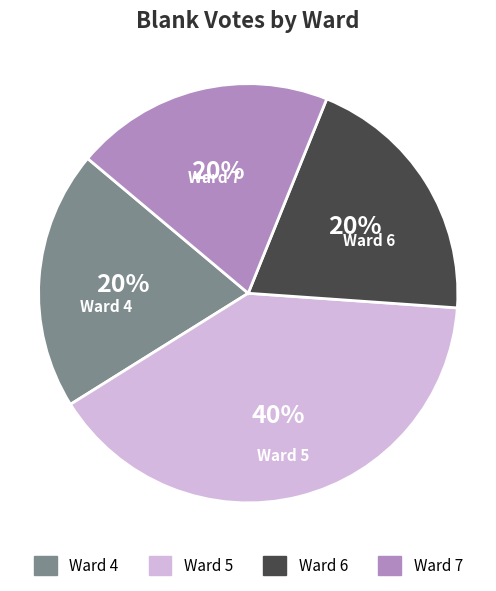

To the nearest percent, what percentage of the pie is Ward 5?

40%